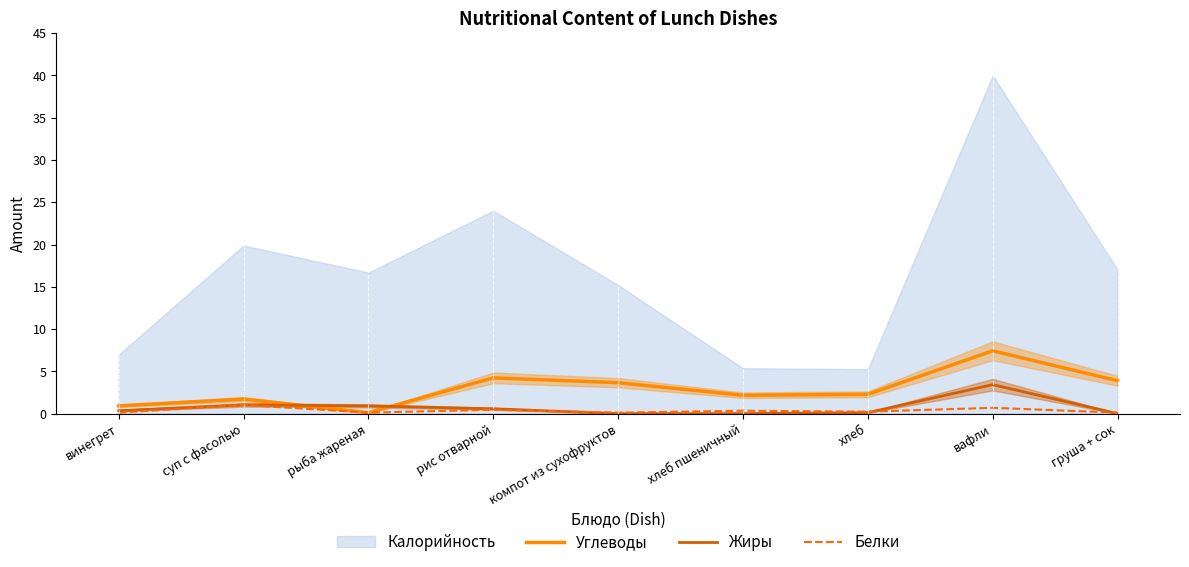

At which category does Углеводы reach its first local valley?

рыба жареная